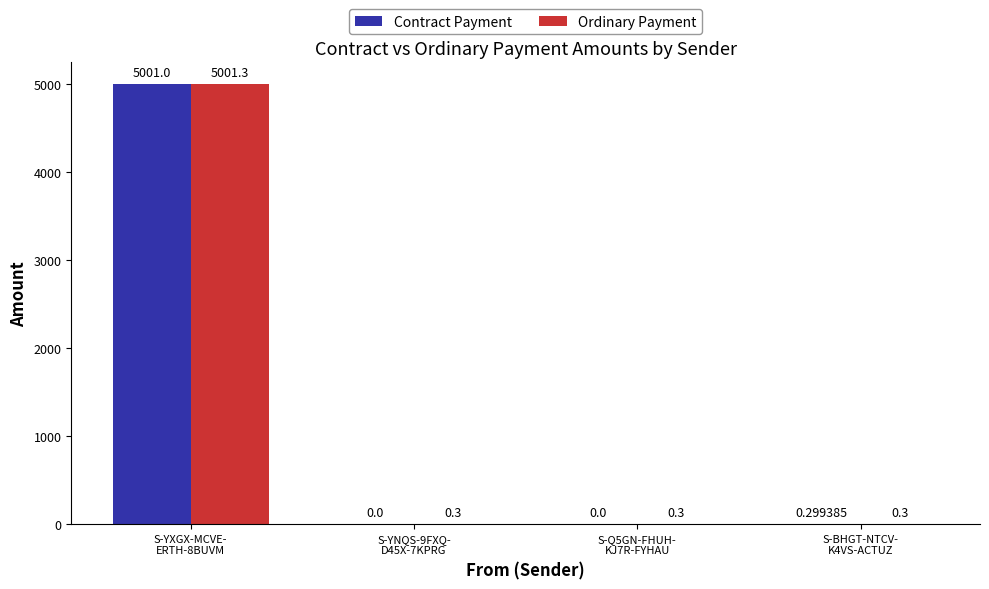

Which series has the largest total across all categories?

Ordinary Payment